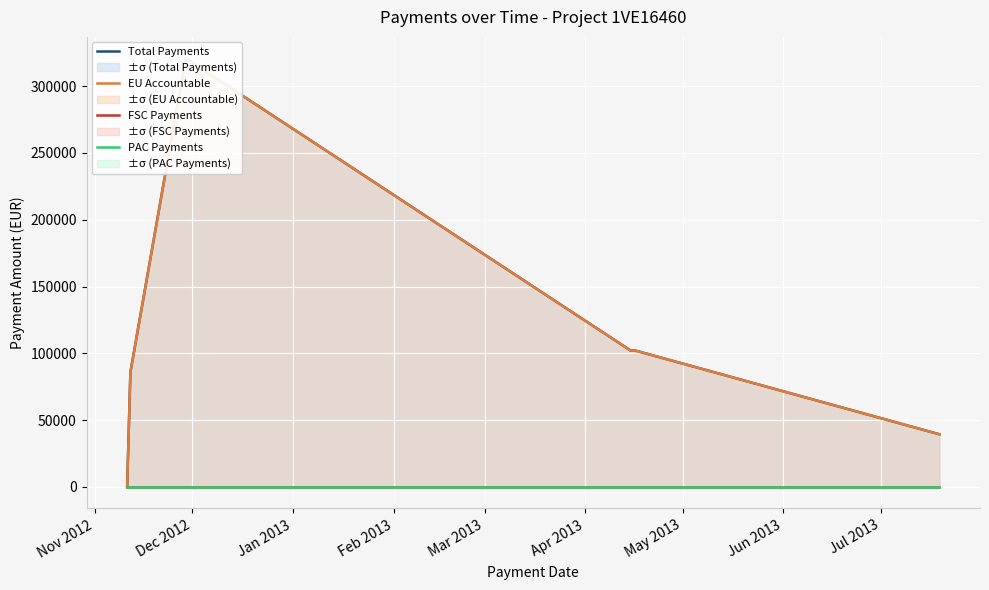

Which label corresponds to the smallest value in the chart?

Nov 2012